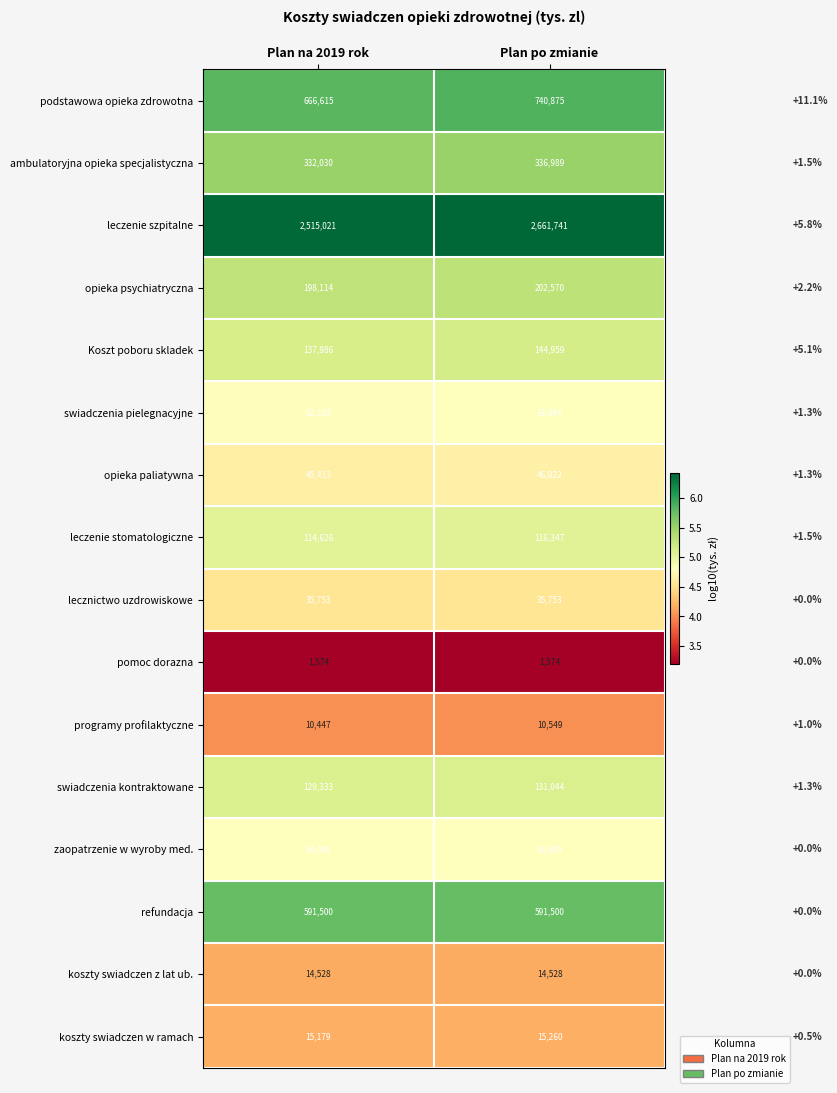

The value of swiadczenia kontraktowane at Plan po zmianie is 131044. True or false?

True